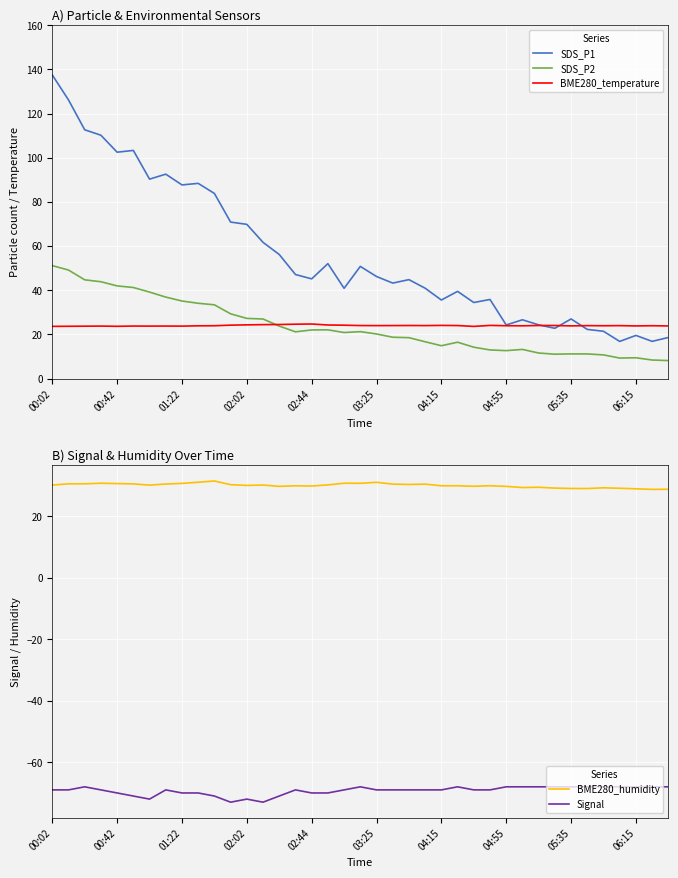

True or false: SDS_P2 has more than 2 points higher than both neighbors.

True